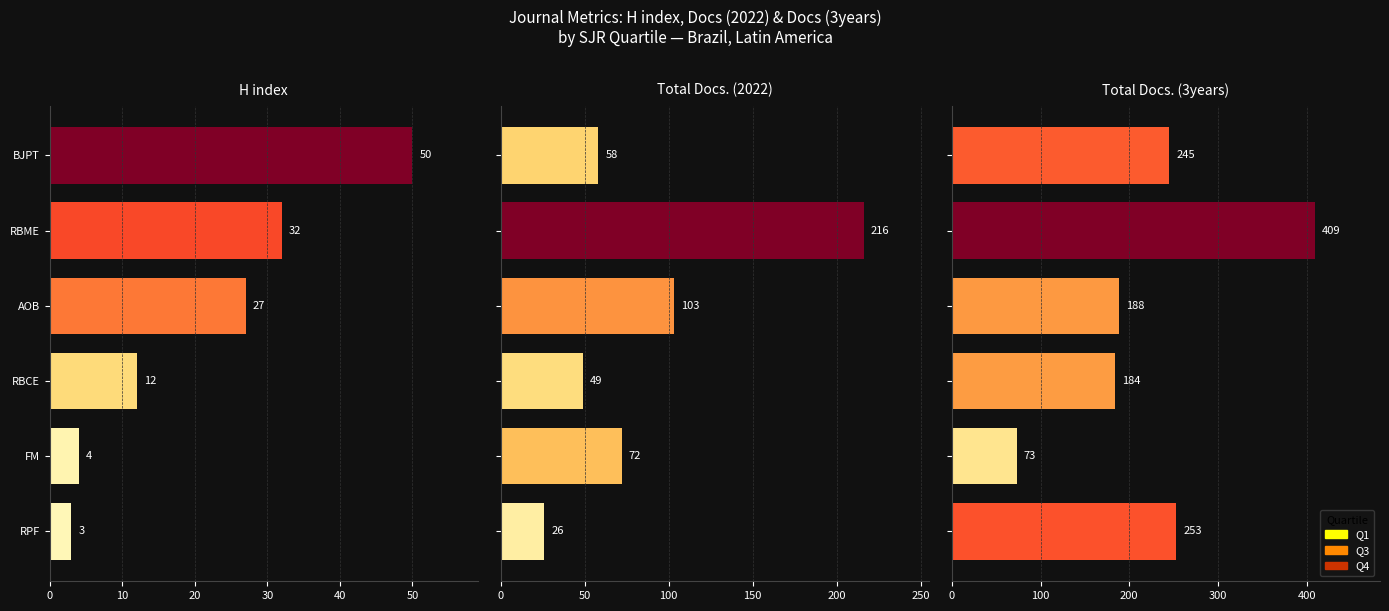

How many categories are shown in the chart?

6